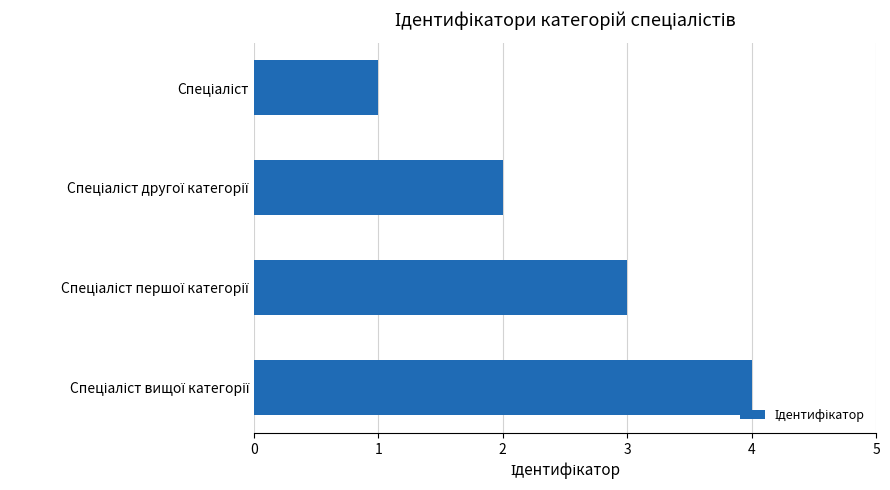

What is the difference between the maximum and minimum values?

3